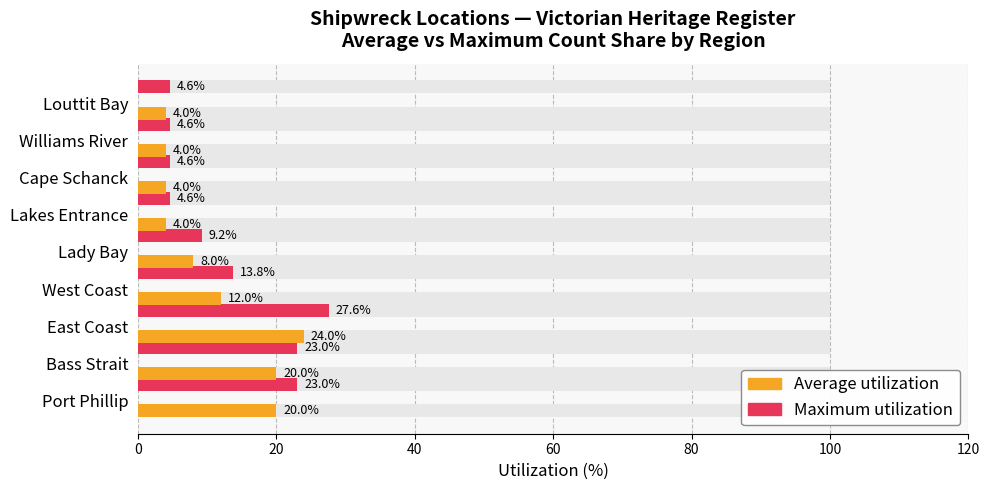

Rank the series by their maximum value, from lowest to highest.

Average utilization, Maximum utilization